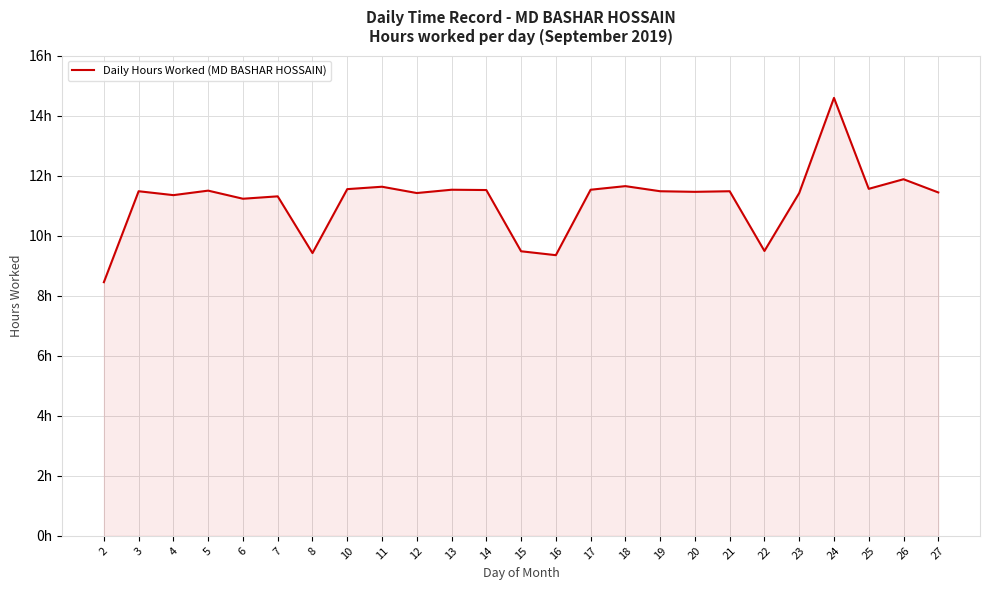

Does the chart have visible grid lines?

Yes